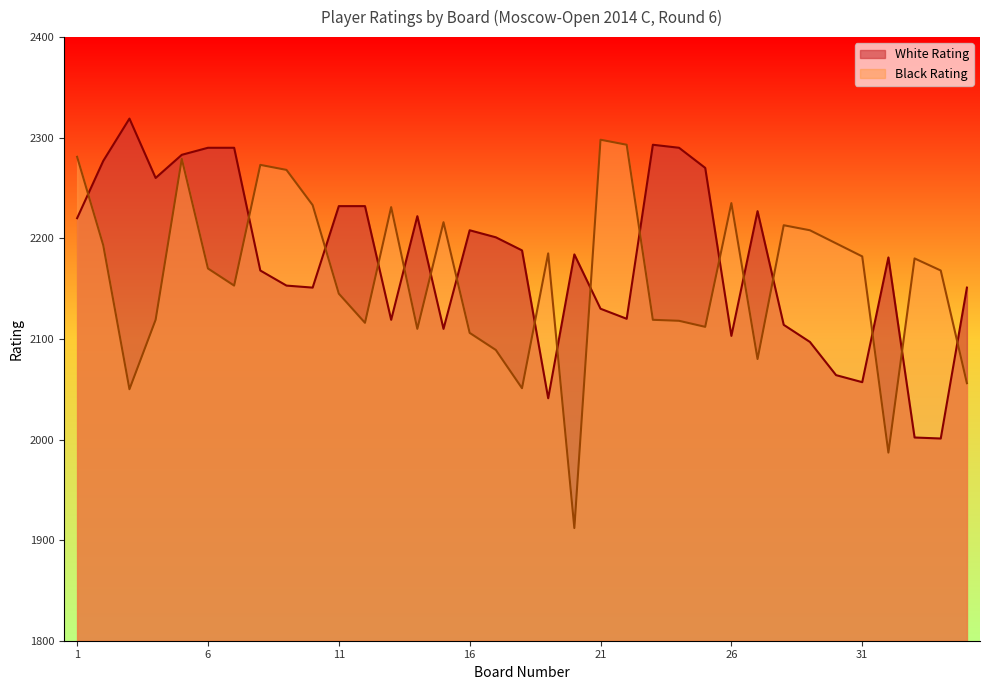

What is the approximate value of White Rating at 7, to the nearest 10?

2290